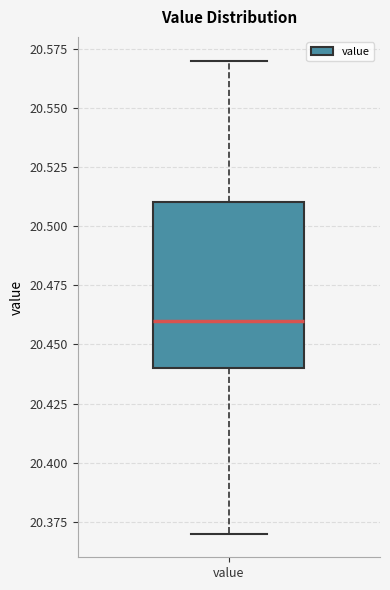

Transcribe this box plot: give where the median line is, the range the box spans, and where the two whiskers end, as read against the y-axis. The values are not printed on the chart, so give them approximately, as read against the axis.

median 20.46, box 20.44 to 20.51, whiskers 20.37 to 20.57